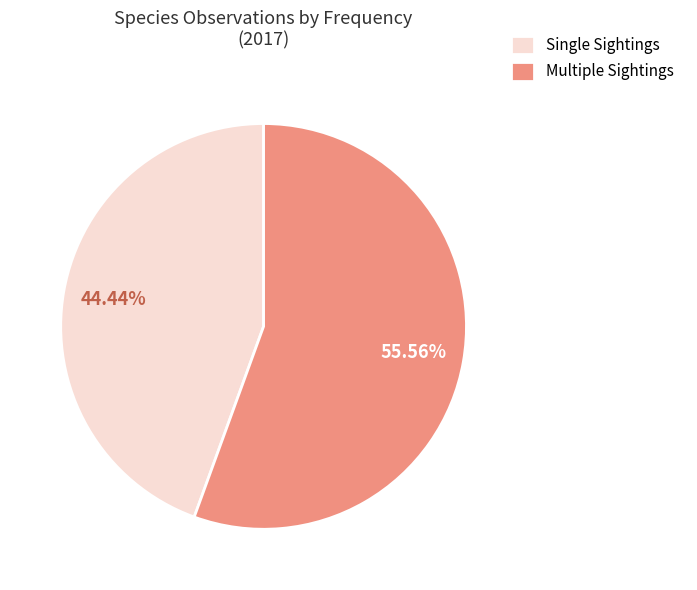

To the nearest percent, what is the average slice percentage?

50%